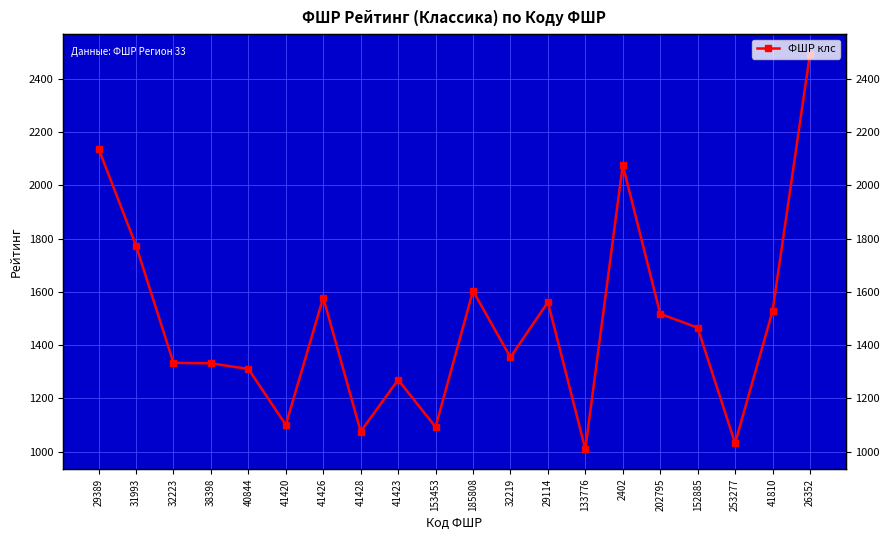

List the labels in order of value, largest first.

26352, 29389, 2402, 31993, 185808, 41426, 29114, 41810, 202795, 152885, 32219, 32223, 38398, 40844, 41423, 41420, 153453, 41428, 253277, 133776